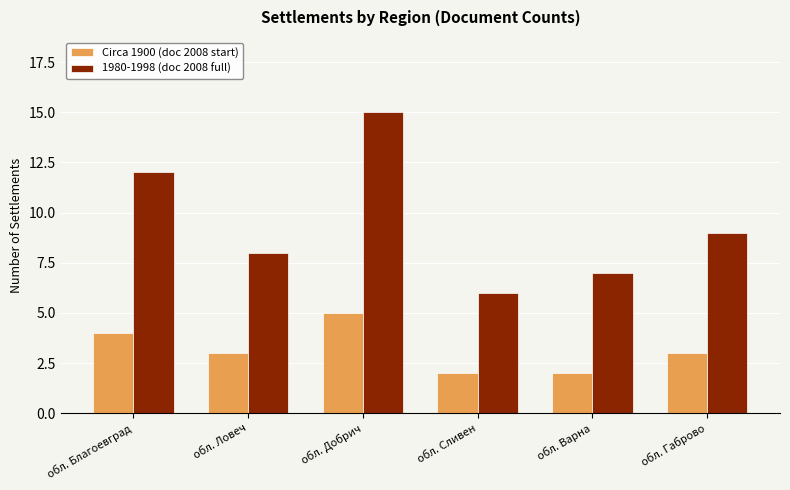

Reading left to right, what are all the values shown in this chart?

Circa 1900 (doc 2008 start): обл. Благоевград=4	обл. Ловеч=3	обл. Добрич=5	обл. Сливен=2	обл. Варна=2	обл. Габрово=3
1980-1998 (doc 2008 full): обл. Благоевград=12	обл. Ловеч=8	обл. Добрич=15	обл. Сливен=6	обл. Варна=7	обл. Габрово=9